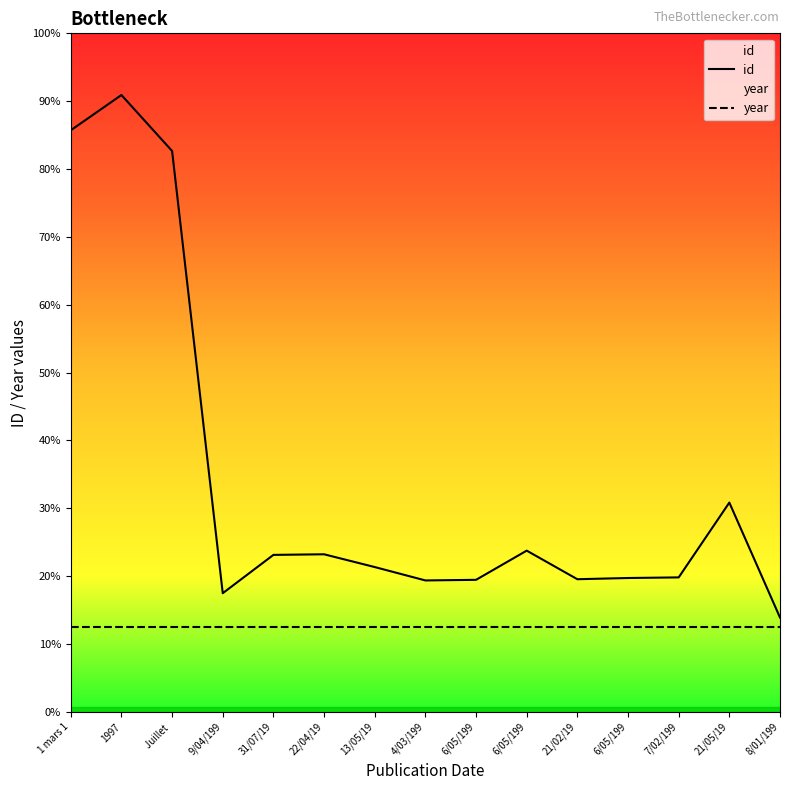

Is it true that year equals 140 at 6/05/199?

True